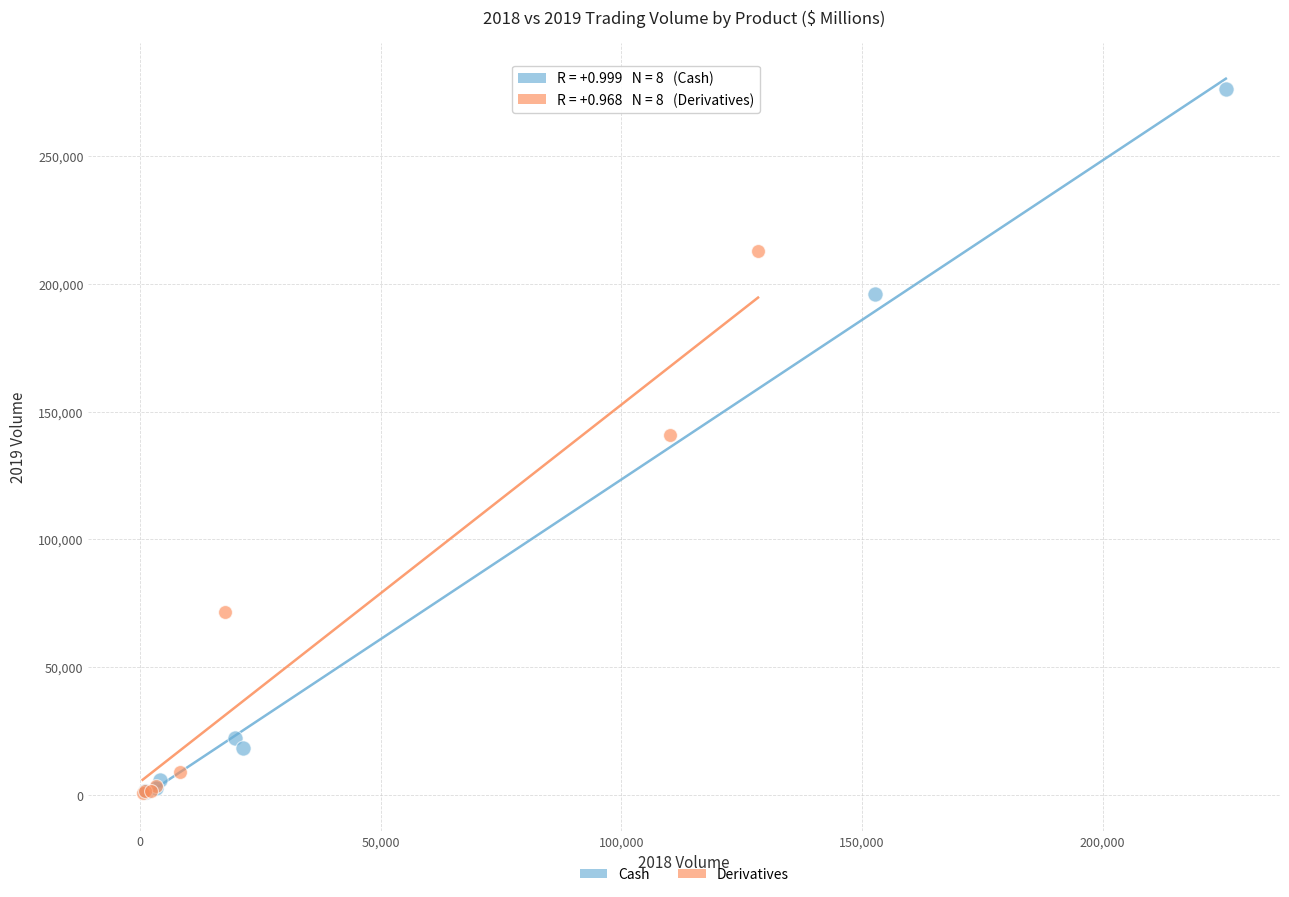

Which series has the widest spread of Y values?

Cash